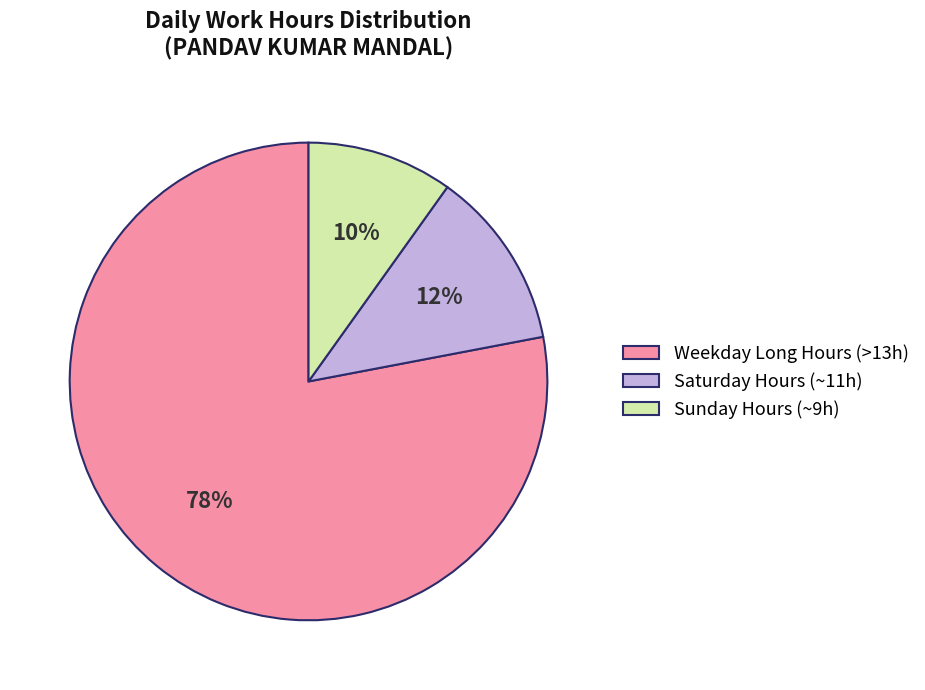

To the nearest percent, what percentage of the pie is Saturday Hours (~11h)?

12%